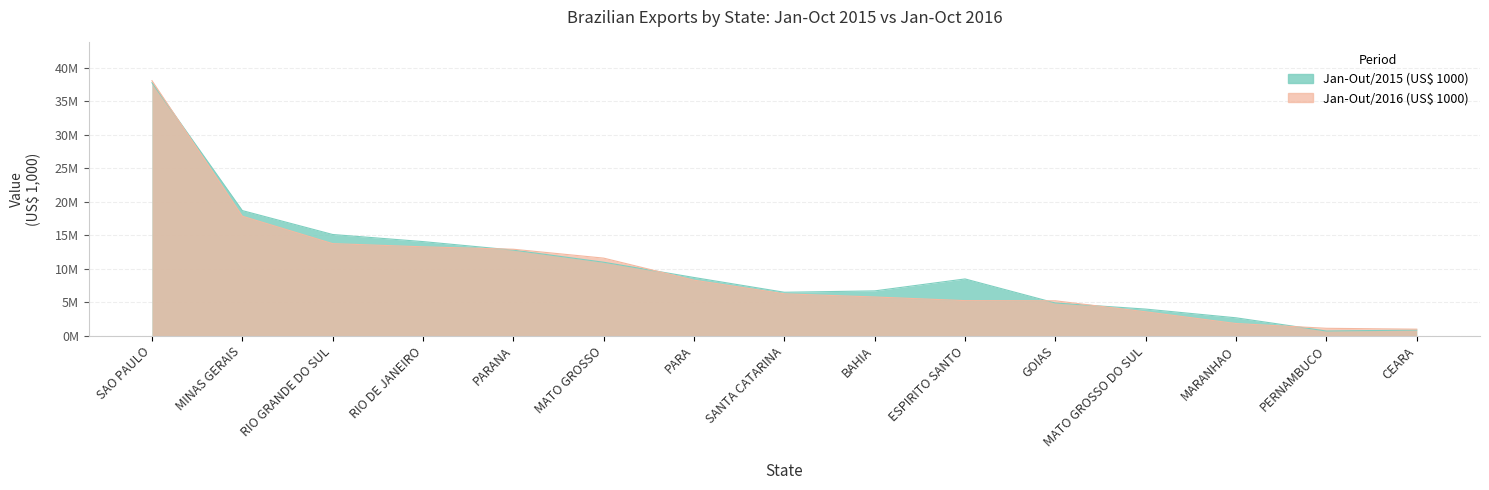

Which series has the largest total across all categories?

Jan-Out/2015 (US$ 1000)